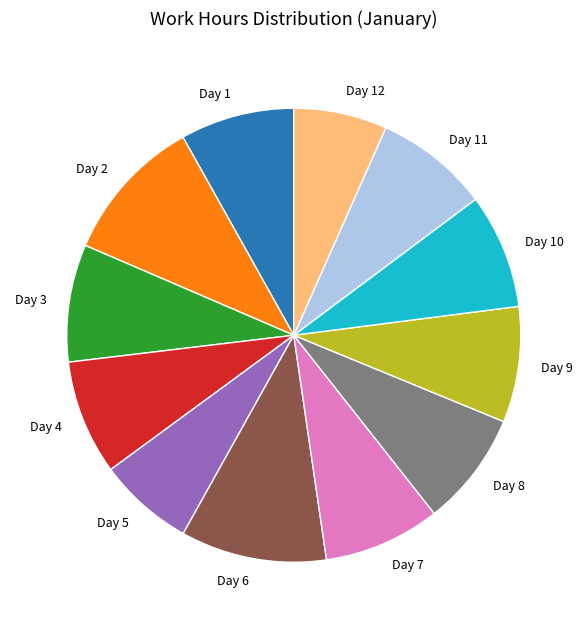

How many segments does this pie chart have?

12